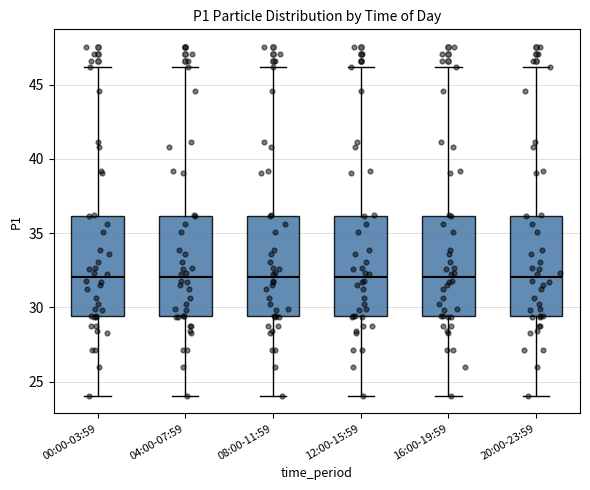

Reading left to right, transcribe this box plot: for each box, give where its median line is, the range the box spans, and where its two whiskers end, as read against the y-axis. The values are not printed on the chart, so give them approximately, as read against the axis.

00:00-03:59: median 32.0, box 29.5 to 36.0, whiskers 24.0 to 46.0
04:00-07:59: median 32.0, box 29.5 to 36.0, whiskers 24.0 to 46.0
08:00-11:59: median 32.0, box 29.5 to 36.0, whiskers 24.0 to 46.0
12:00-15:59: median 32.0, box 29.5 to 36.0, whiskers 24.0 to 46.0
16:00-19:59: median 32.0, box 29.5 to 36.0, whiskers 24.0 to 46.0
20:00-23:59: median 32.0, box 29.5 to 36.0, whiskers 24.0 to 46.0